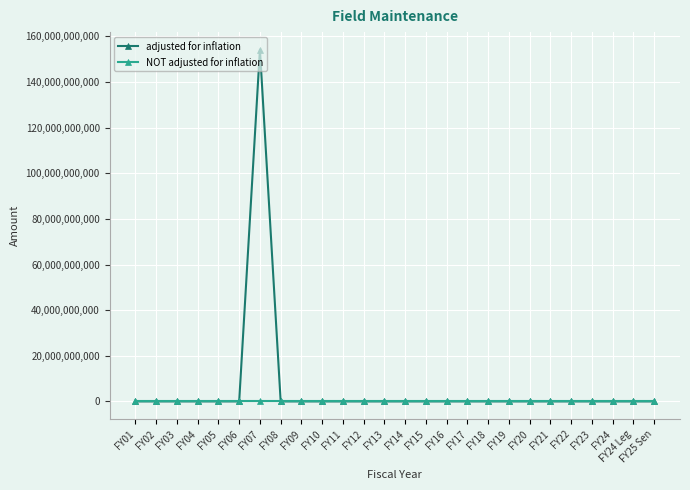

What position from the right is FY13?

14